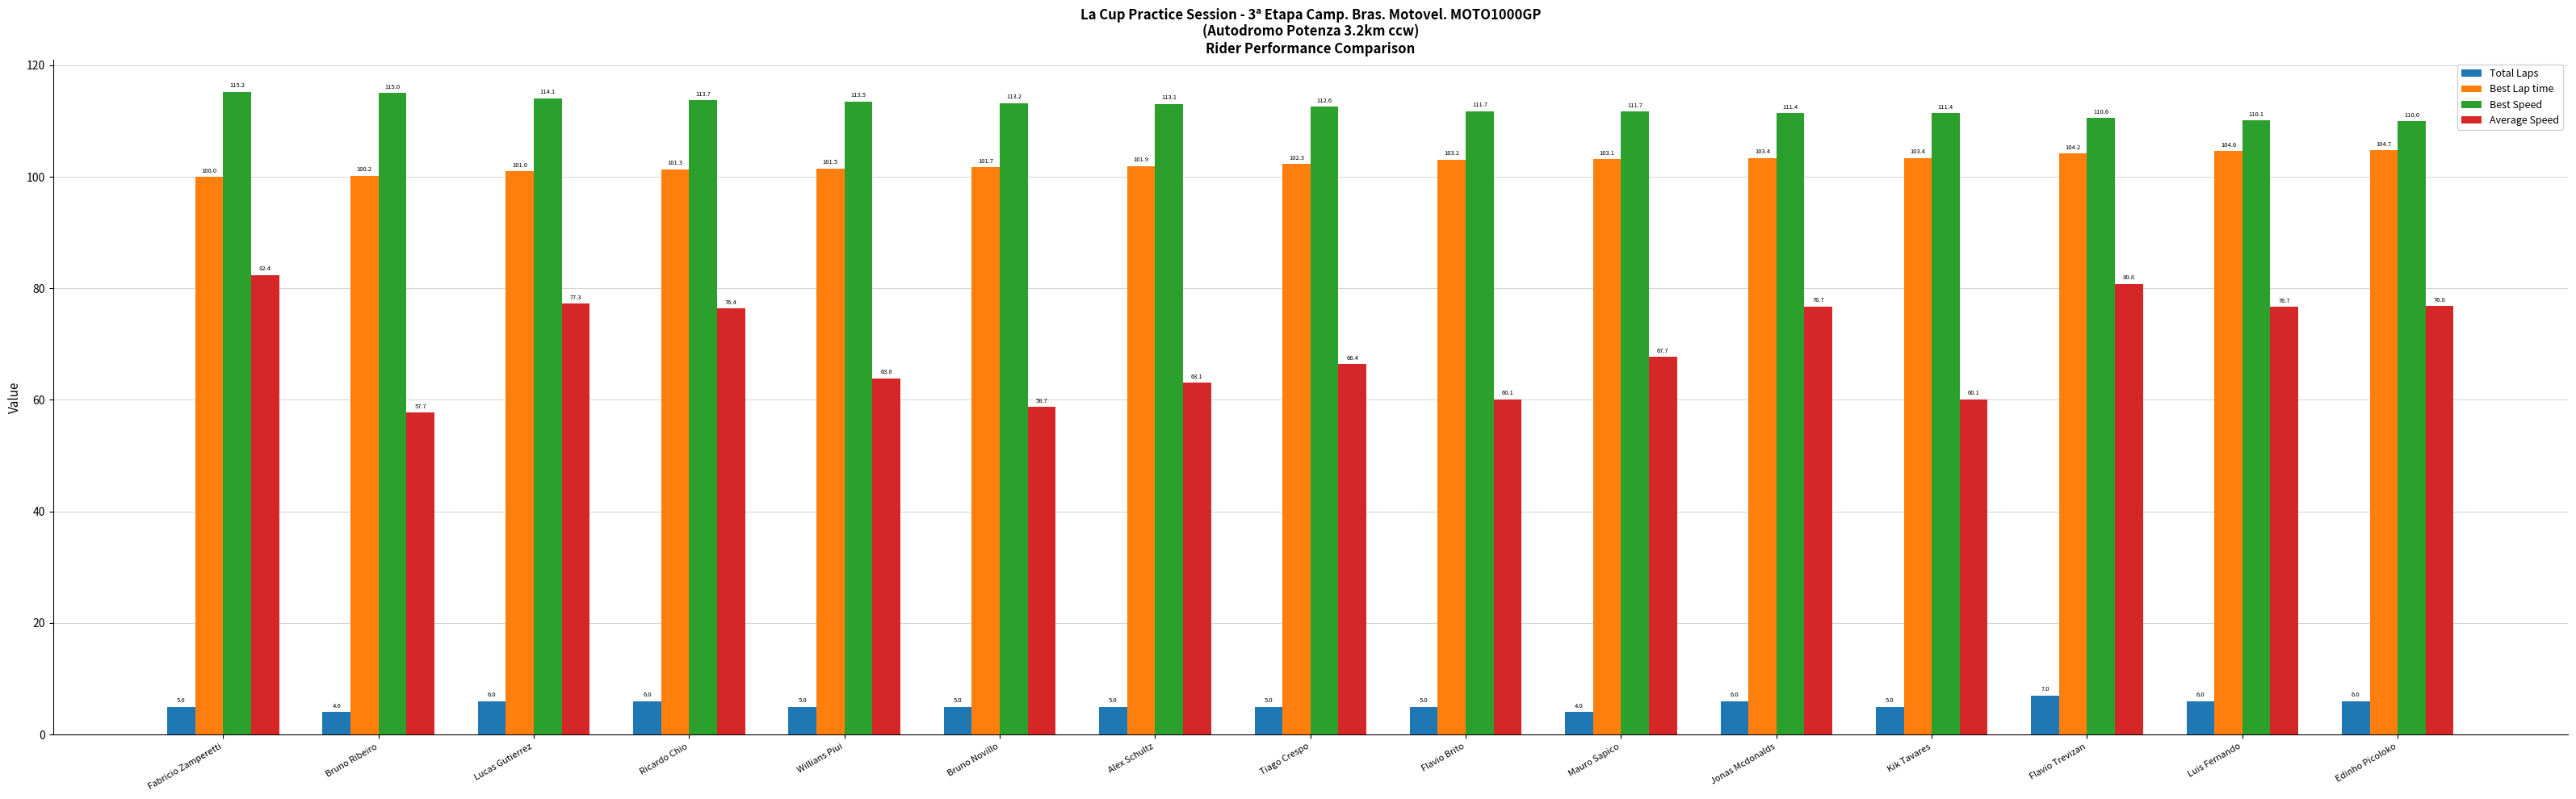

What are all the series names shown in the legend?

Total Laps, Best Lap time, Best Speed, Average Speed